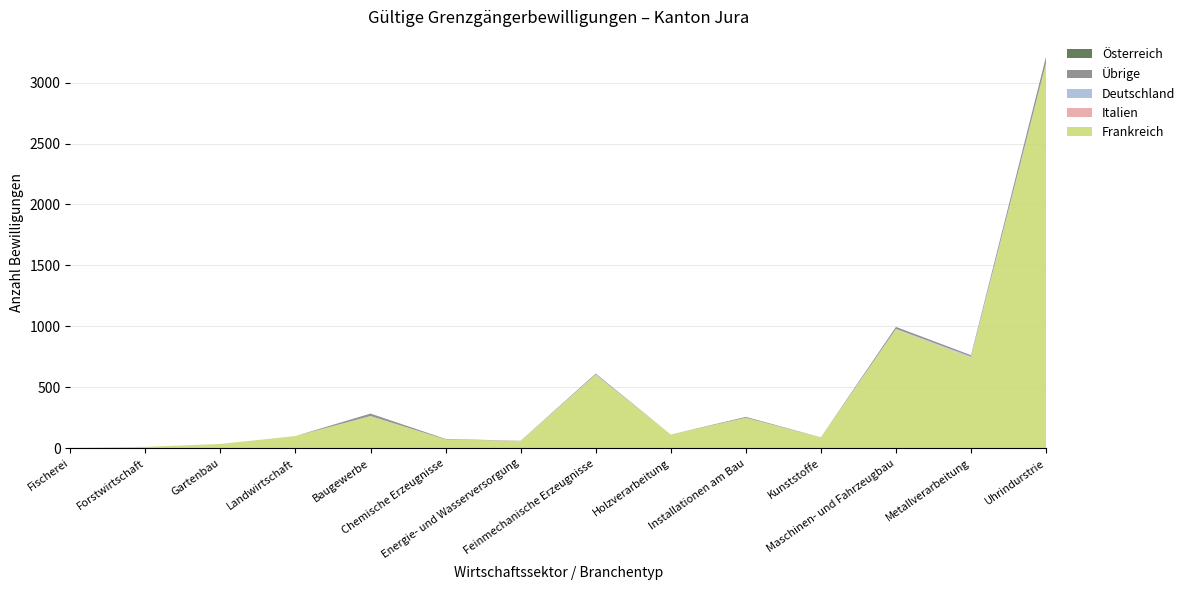

Reading left to right, extract all data points from this chart.

Frankreich: Fischerei=4	Forstwirtschaft=12	Gartenbau=36	Landwirtschaft=101	Baugewerbe=264	Chemische Erzeugnisse=73	Energie- und Wasserversorgung=59	Feinmechanische Erzeugnisse=603	Holzverarbeitung=113	Installationen am Bau=250	Kunststoffe=89	Maschinen- und Fahrzeugbau=975	Metallverarbeitung=743	Uhrindurstrie=3156
Italien: Fischerei=0	Forstwirtschaft=0	Gartenbau=0	Landwirtschaft=0	Baugewerbe=1	Chemische Erzeugnisse=0	Energie- und Wasserversorgung=2	Feinmechanische Erzeugnisse=1	Holzverarbeitung=0	Installationen am Bau=1	Kunststoffe=0	Maschinen- und Fahrzeugbau=3	Metallverarbeitung=2	Uhrindurstrie=6
Deutschland: Fischerei=0	Forstwirtschaft=0	Gartenbau=0	Landwirtschaft=0	Baugewerbe=0	Chemische Erzeugnisse=0	Energie- und Wasserversorgung=0	Feinmechanische Erzeugnisse=2	Holzverarbeitung=0	Installationen am Bau=0	Kunststoffe=0	Maschinen- und Fahrzeugbau=2	Metallverarbeitung=8	Uhrindurstrie=1
Übrige: Fischerei=0	Forstwirtschaft=0	Gartenbau=0	Landwirtschaft=0	Baugewerbe=20	Chemische Erzeugnisse=4	Energie- und Wasserversorgung=1	Feinmechanische Erzeugnisse=7	Holzverarbeitung=0	Installationen am Bau=7	Kunststoffe=1	Maschinen- und Fahrzeugbau=16	Metallverarbeitung=11	Uhrindurstrie=51
Österreich: Fischerei=0	Forstwirtschaft=0	Gartenbau=0	Landwirtschaft=0	Baugewerbe=0	Chemische Erzeugnisse=0	Energie- und Wasserversorgung=0	Feinmechanische Erzeugnisse=0	Holzverarbeitung=0	Installationen am Bau=0	Kunststoffe=0	Maschinen- und Fahrzeugbau=0	Metallverarbeitung=0	Uhrindurstrie=0